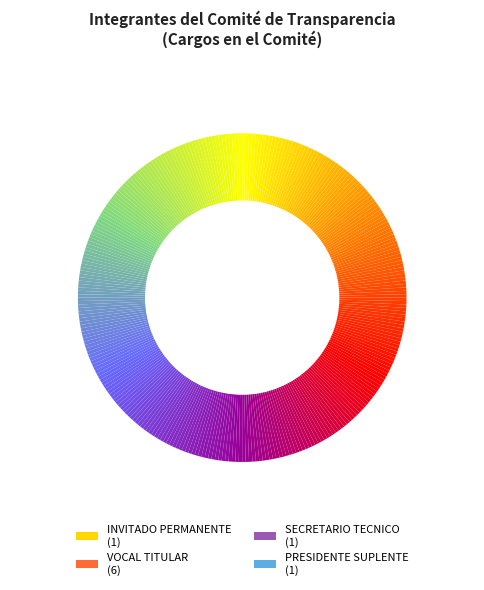

Which slice is the largest?

VOCAL TITULAR